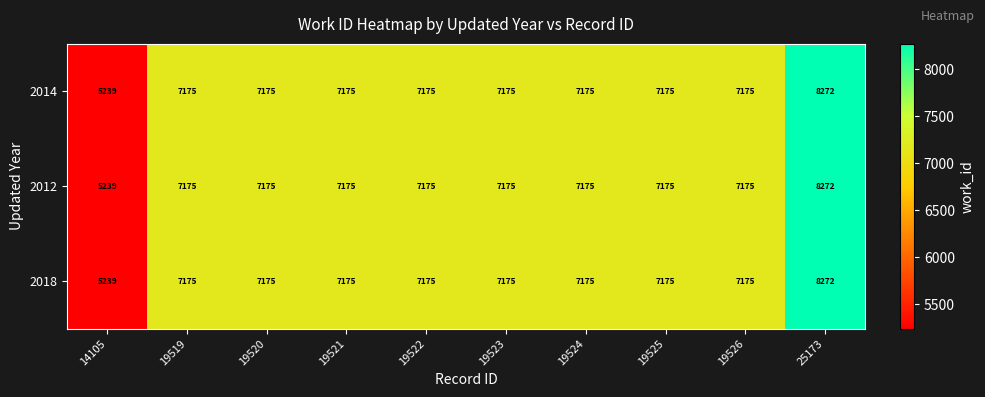

Is it true that 2012 equals 7175 at 19526?

True